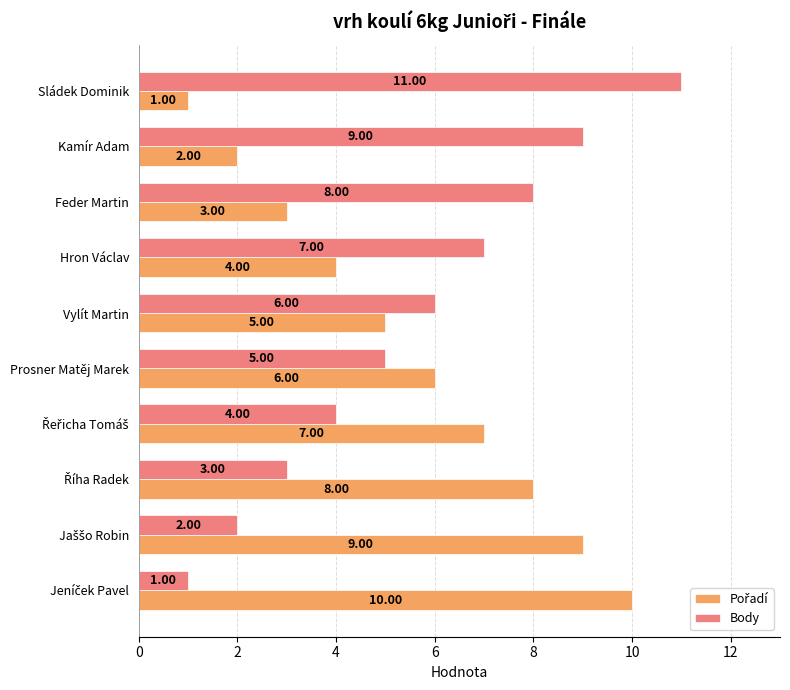

Which series has the largest total across all categories?

Body